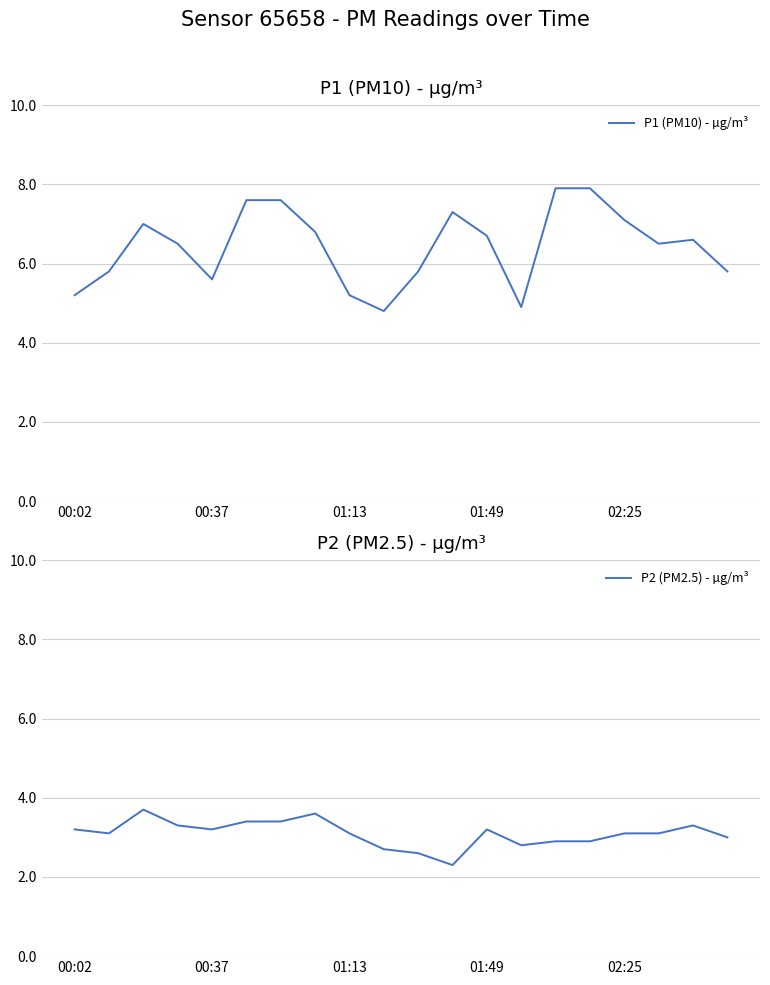

Read the P1 (PM10) - µg/m³ value at 02:25.

7.1